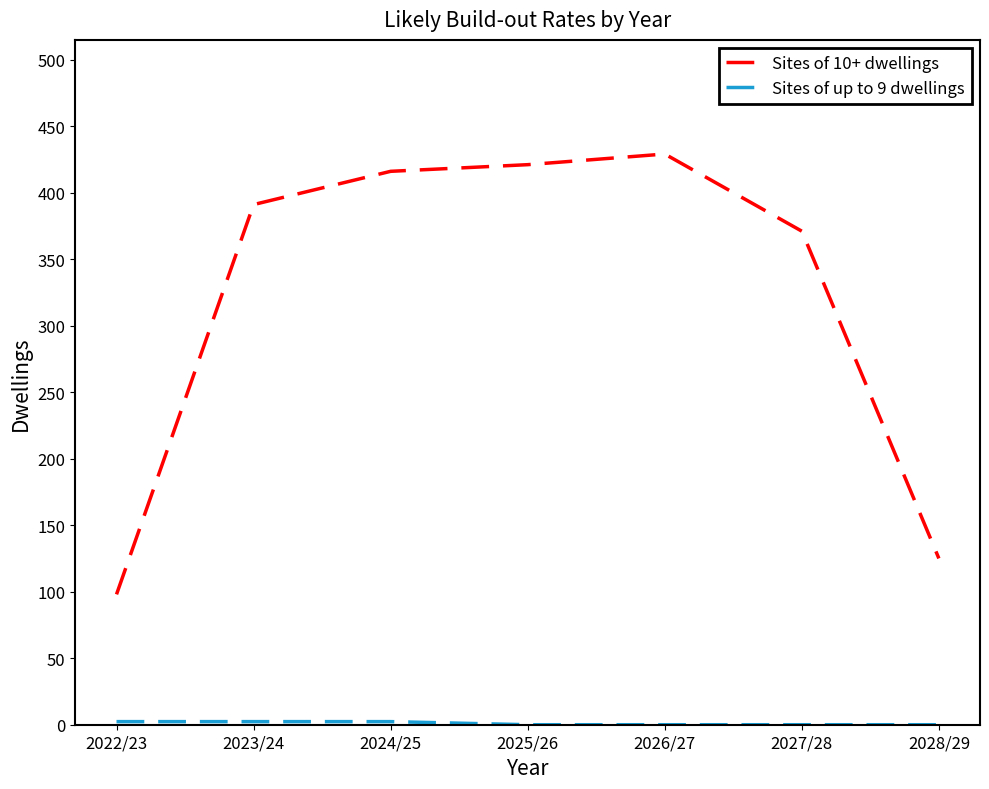

The Sites of 10+ dwellings series shows 416.0 at 2024/25. True or false?

True